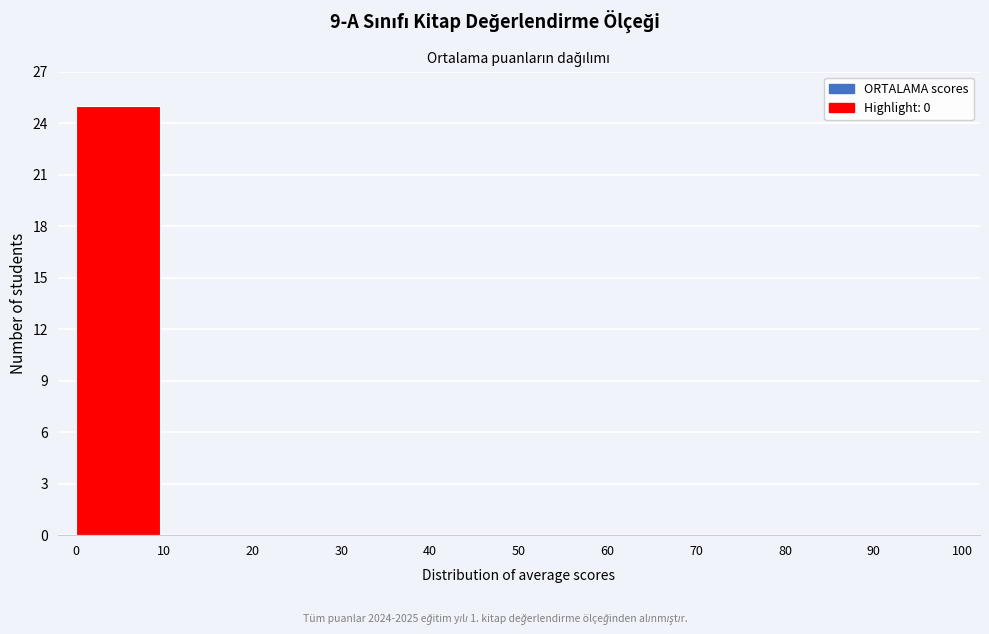

How tall is the bar that spans 0 to 10 on the x-axis? The values are not printed on the chart, so give them approximately, as read against the axis.

25